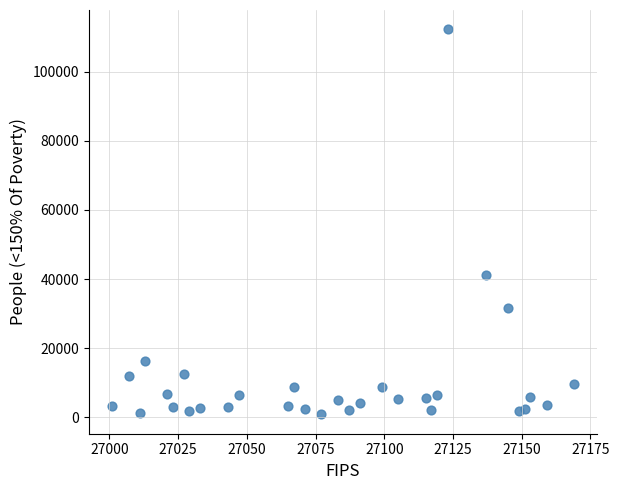

What Y value in the scatter plot is closest to 56557?

41226